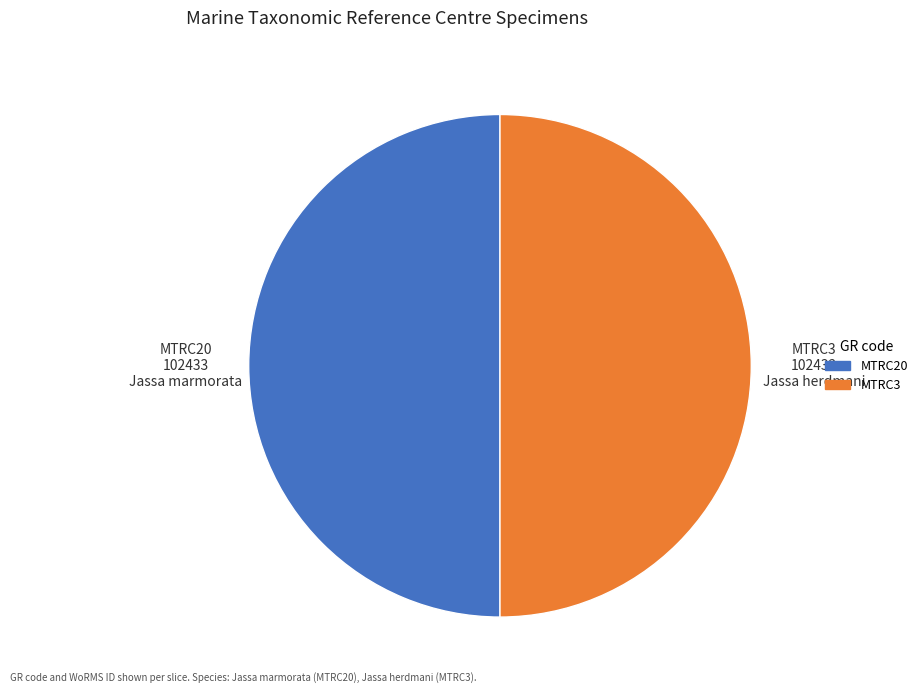

Is it true that MTRC20 is 56% of the pie?

False